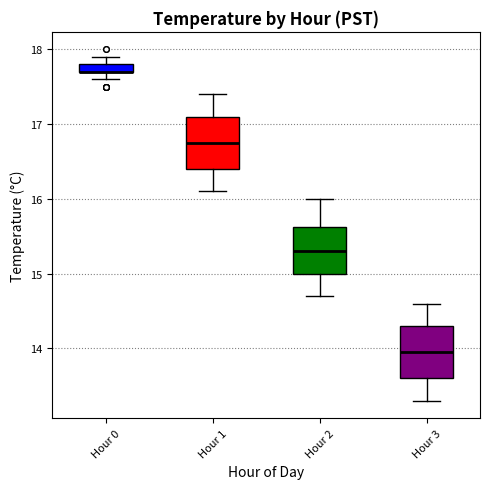

Where does the upper whisker of the box for Hour 3 end on the y-axis? The values are not printed on the chart, so give them approximately, as read against the axis.

14.6